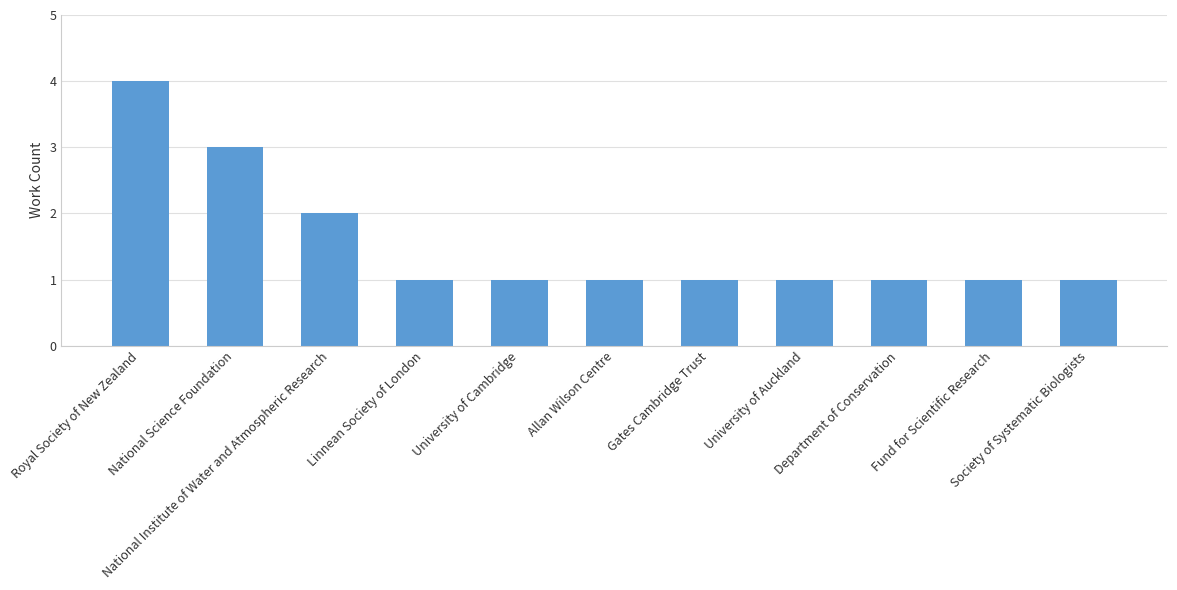

How many distinct data groups are displayed?

1